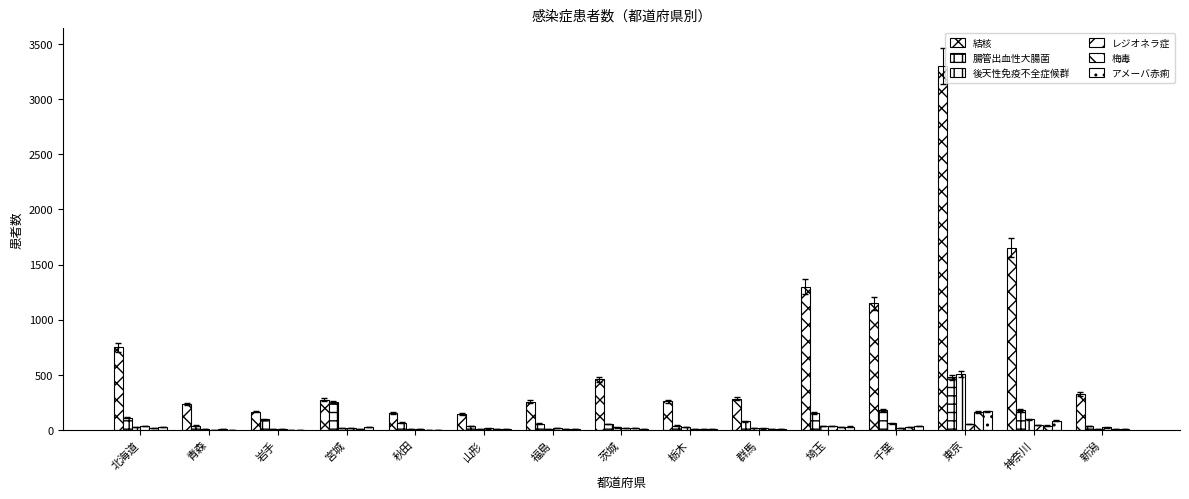

Does the chart contain stacked bars?

No